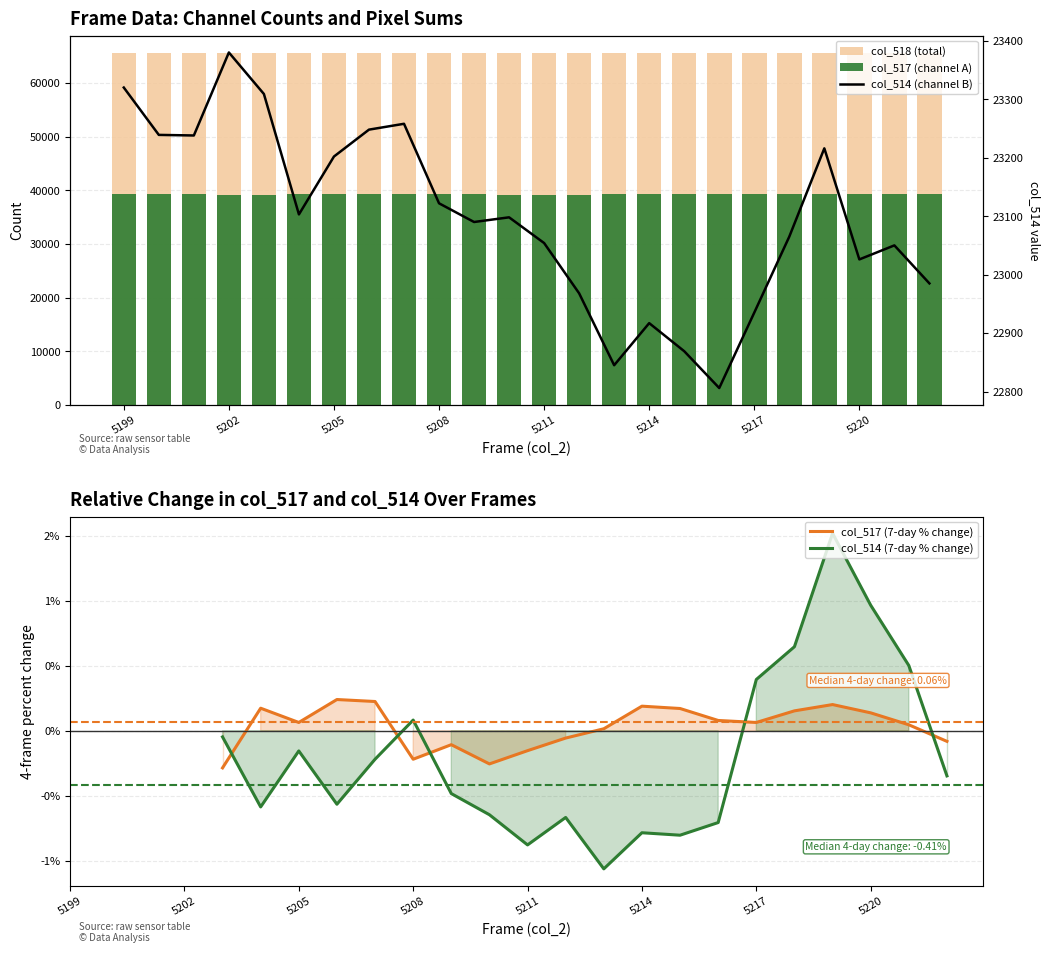

The col_517 series shows 39317 at 5219. True or false?

True